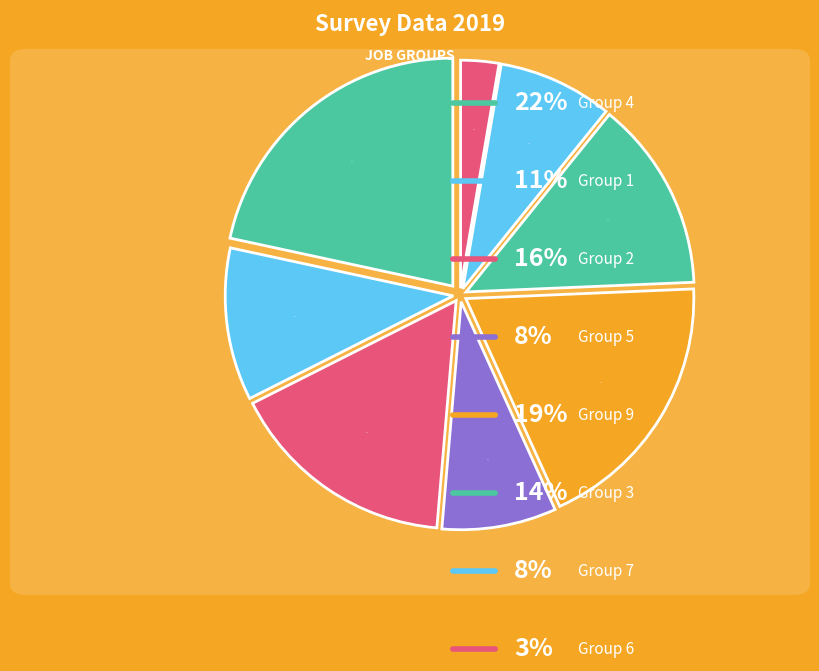

How many segments does this pie chart have?

8